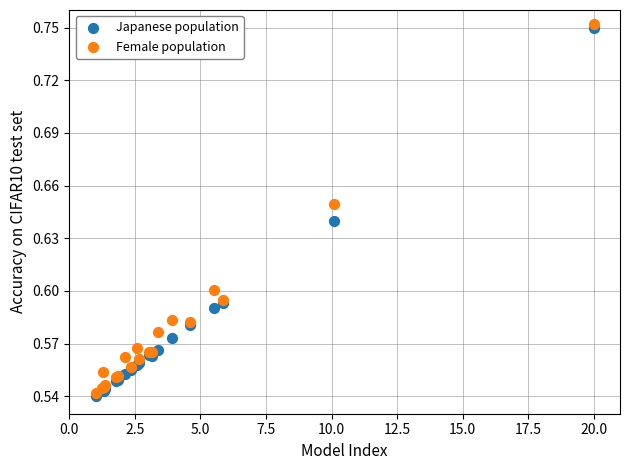

What are all the series names shown in the legend?

Japanese population, Female population